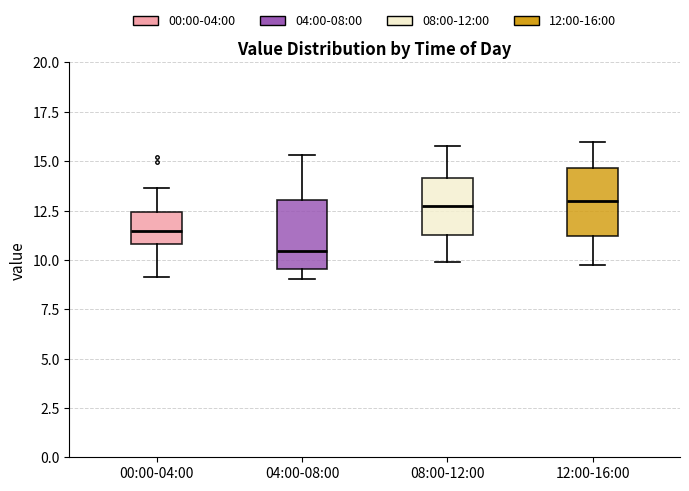

Reading left to right, transcribe this box plot: for each box, give where its median line is, the range the box spans, and where its two whiskers end, as read against the y-axis. The values are not printed on the chart, so give them approximately, as read against the axis.

00:00-04:00: median 11.5, box 11.0 to 12.5, whiskers 9.0 to 13.5
04:00-08:00: median 10.5, box 9.5 to 13.0, whiskers 9.0 to 15.5
08:00-12:00: median 12.5, box 11.5 to 14.0, whiskers 10.0 to 16.0
12:00-16:00: median 13.0, box 11.0 to 14.5, whiskers 10.0 to 16.0